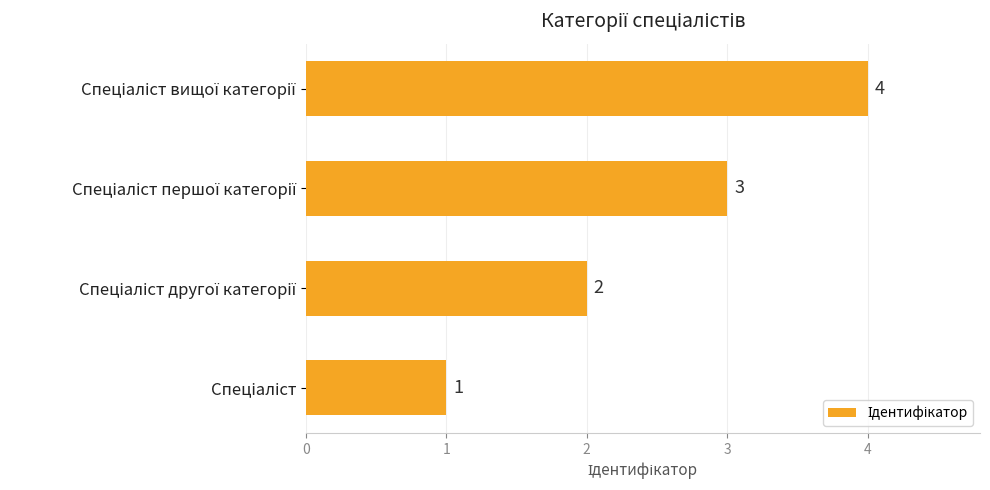

How many values are between 2 and 4?

3